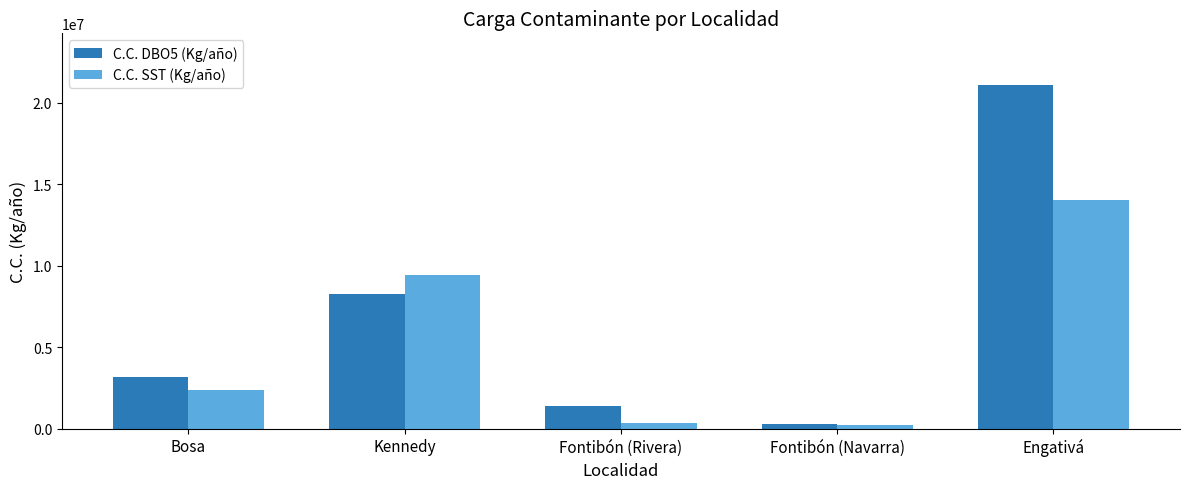

Rank the series by their maximum value, from lowest to highest.

C.C. SST (Kg/año), C.C. DBO5 (Kg/año)